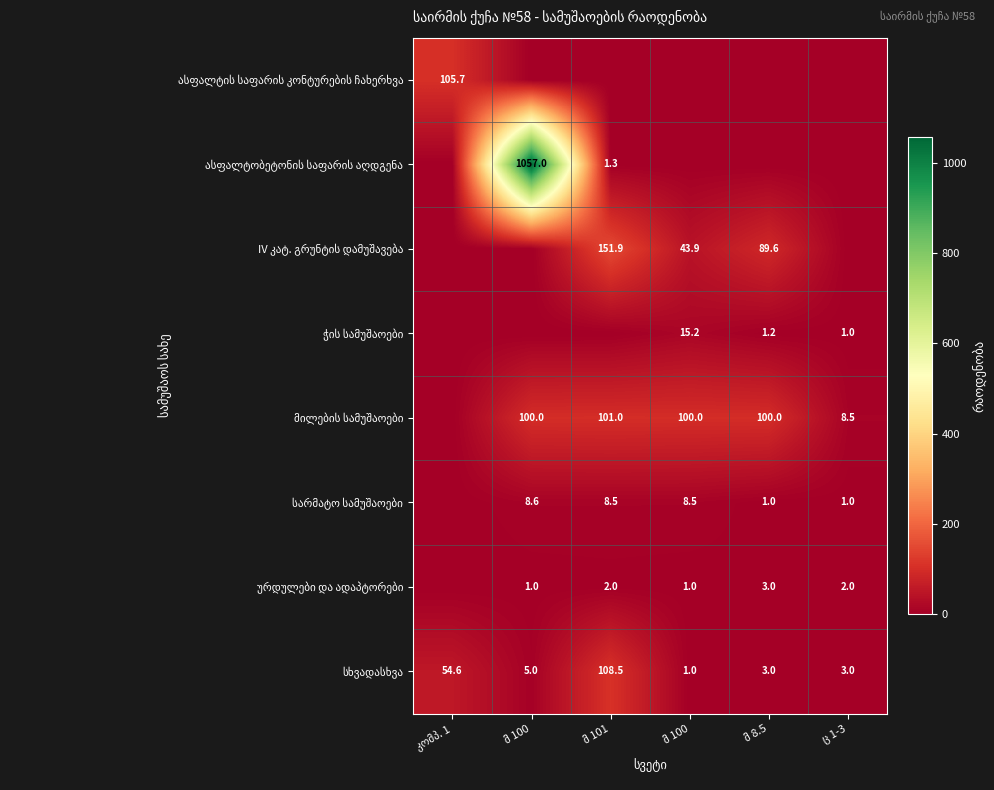

What is the sum of all მილების სამუშაოები values?

409.5